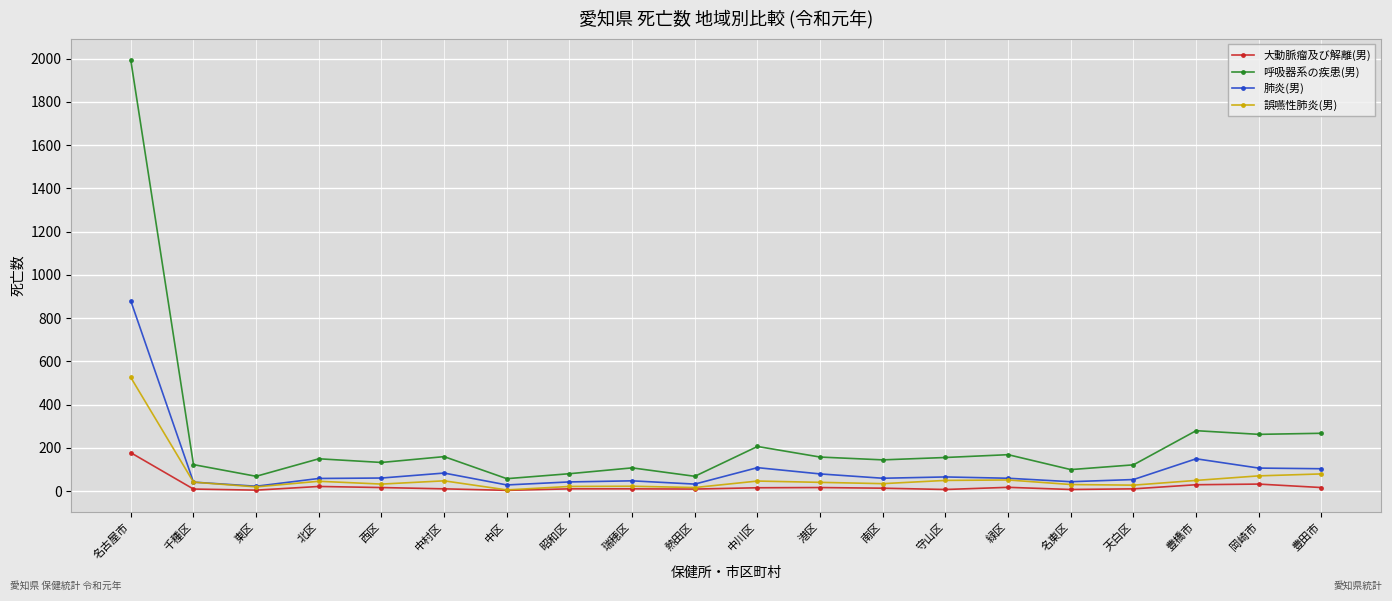

Count the number of categories in the chart.

20